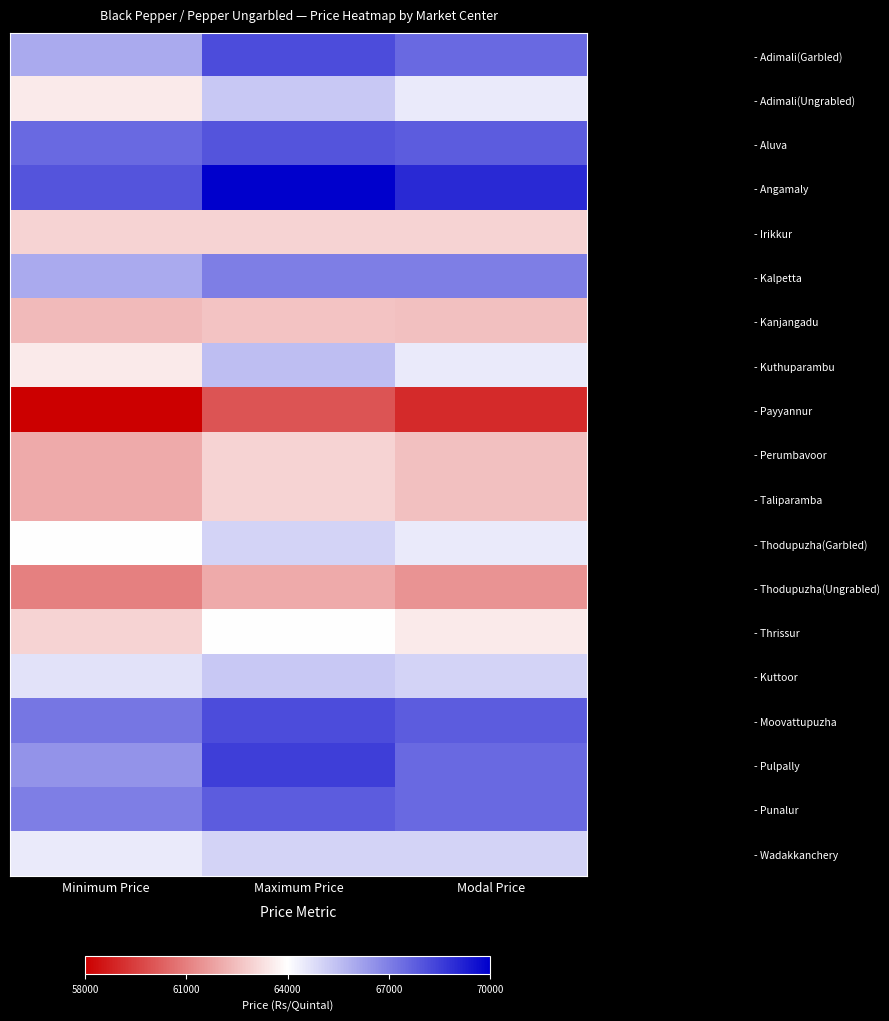

Rank the series by their maximum value, from lowest to highest.

- Payyannur, - Thodupuzha(Ungrabled), - Kanjangadu, - Irikkur, - Perumbavoor, - Taliparamba, - Thrissur, - Thodupuzha(Garbled), - Wadakkanchery, - Adimali(Ungrabled), - Kuttoor, - Kuthuparambu, - Kalpetta, - Punalur, - Aluva, - Adimali(Garbled), - Moovattupuzha, - Pulpally, - Angamaly